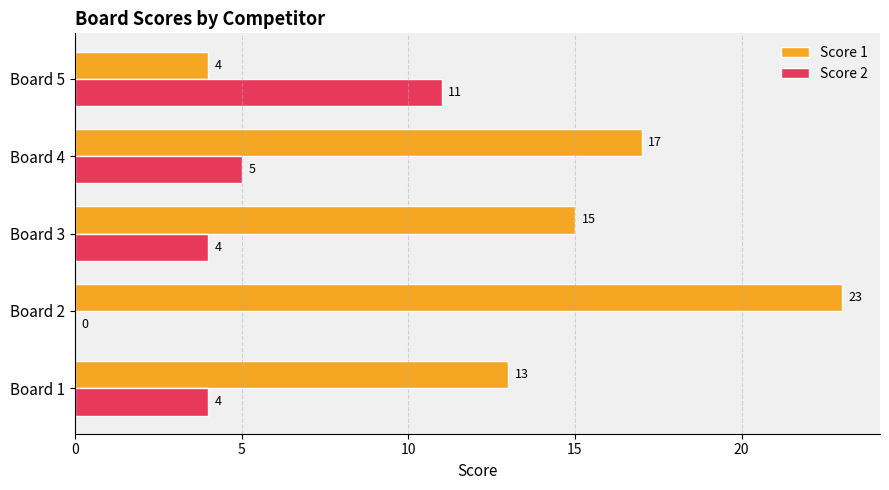

What is the sum of all Score 1 values?

72